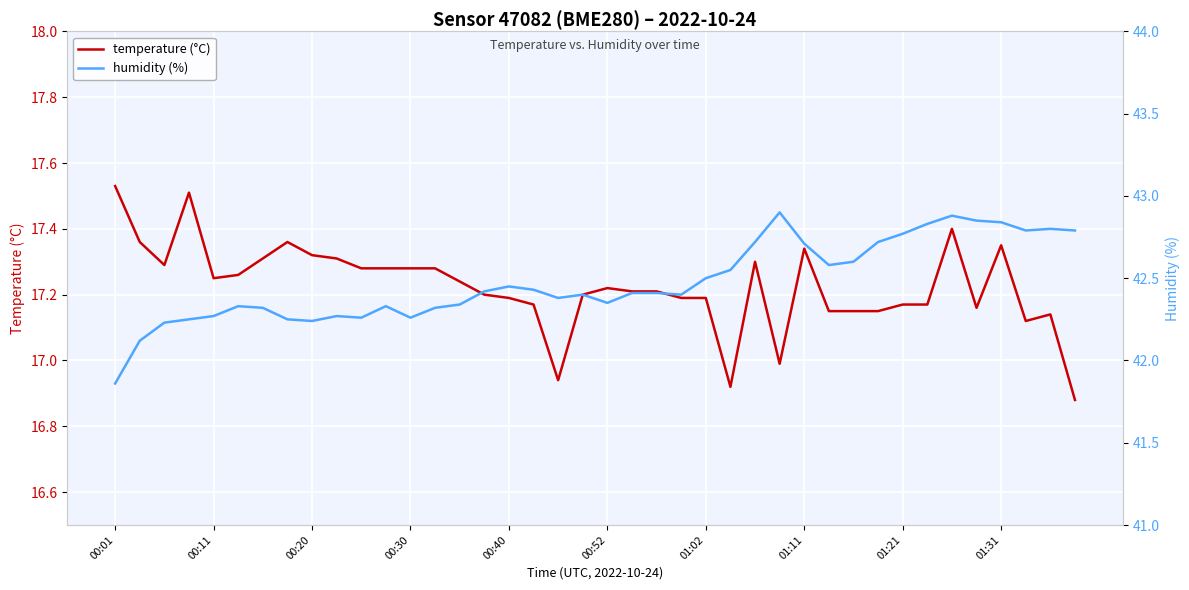

True or false: temperature (°C) has a value of 28.5 at 00:52.

False